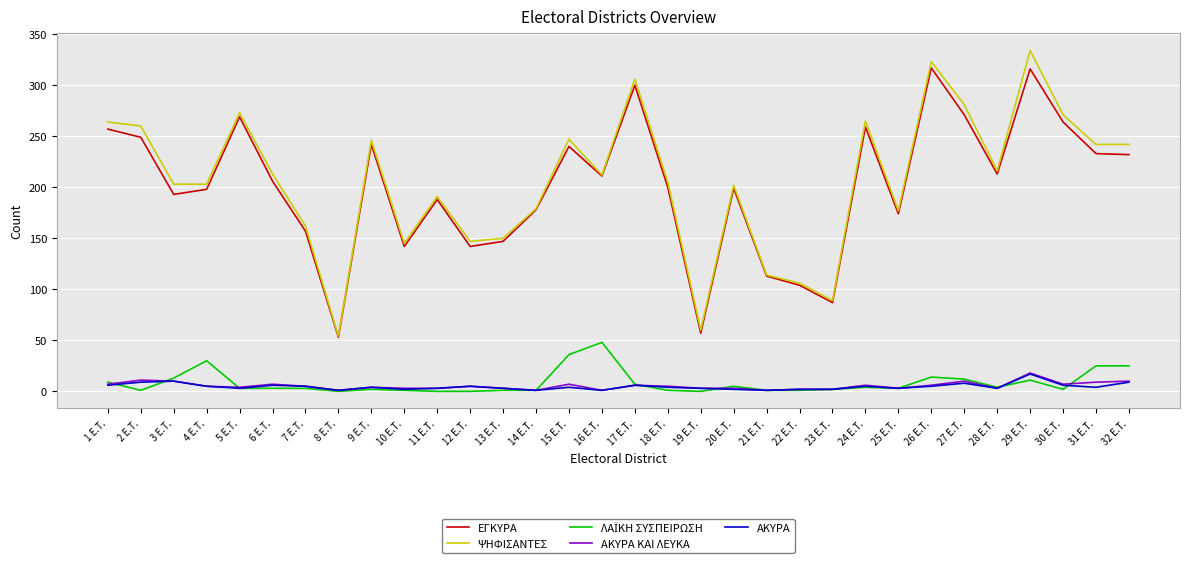

True or false: ΑΚΥΡΑ ΚΑΙ ΛΕΥΚΑ has a value of 2 at 23 E.T..

True